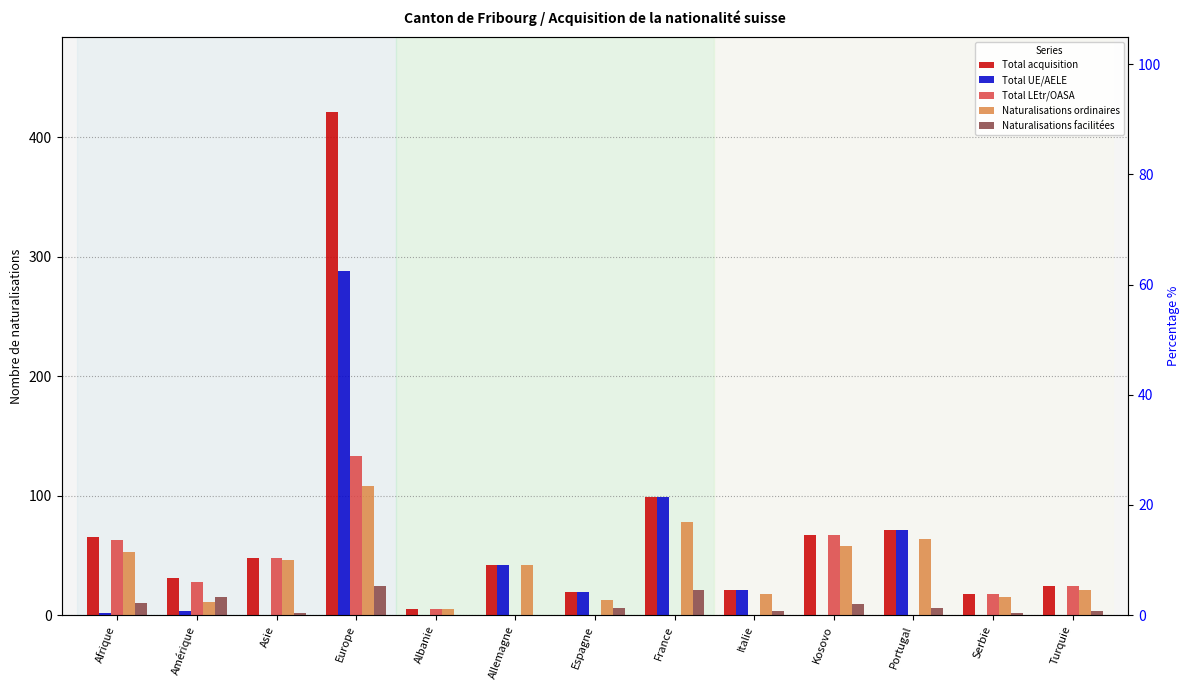

What is the average value of the Naturalisations ordinaires series?

41